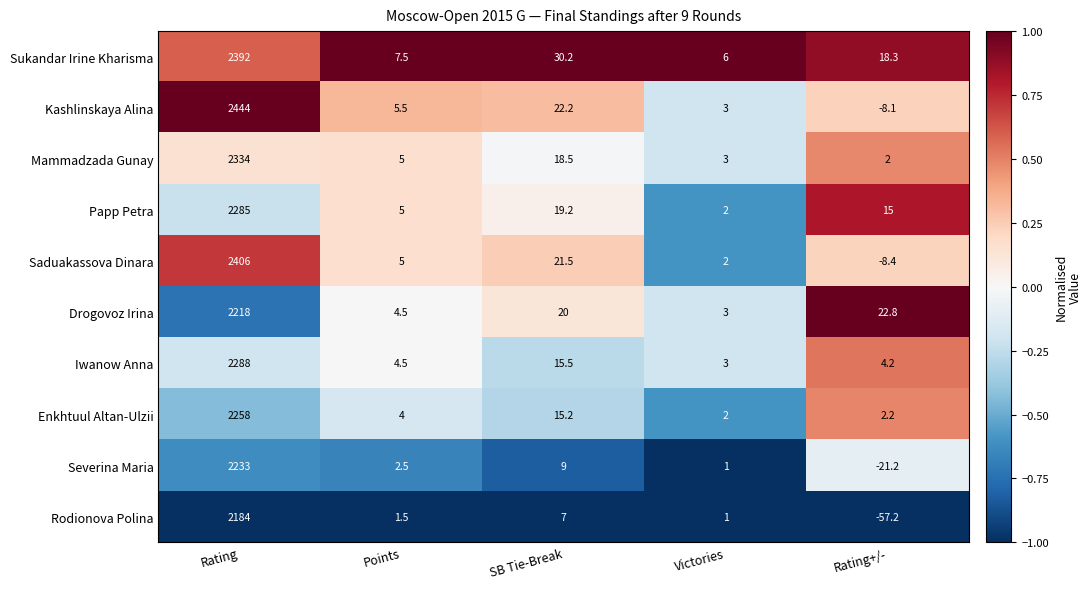

Is it true that Kashlinskaya Alina equals 3.0 at Victories?

True